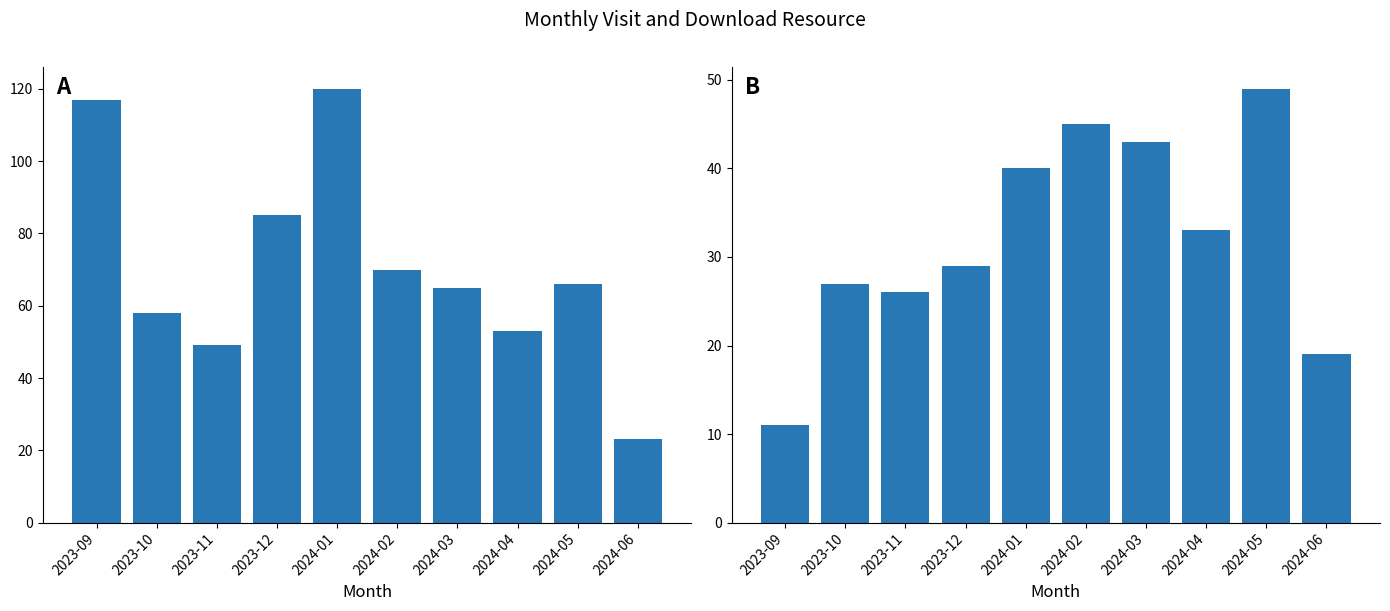

At which label is monthly_visit closest to 71?

2024-02